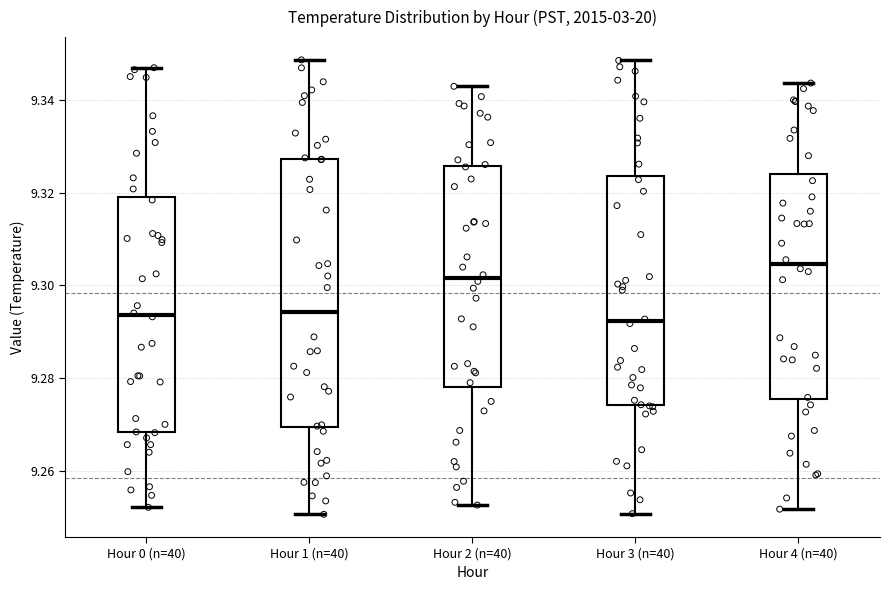

Which box has the highest median line?

Hour 4 (n=40)